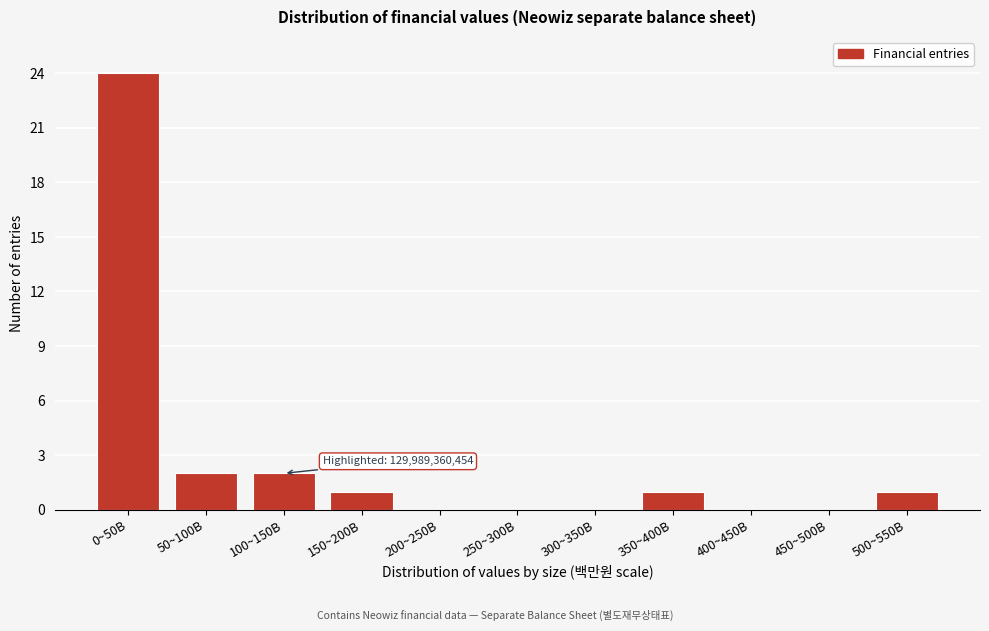

Reading left to right, list all the values displayed in this chart.

0~50B=24	50~100B=2	100~150B=2	150~200B=1	200~250B=0	250~300B=0	300~350B=0	350~400B=1	400~450B=0	450~500B=0	500~550B=1